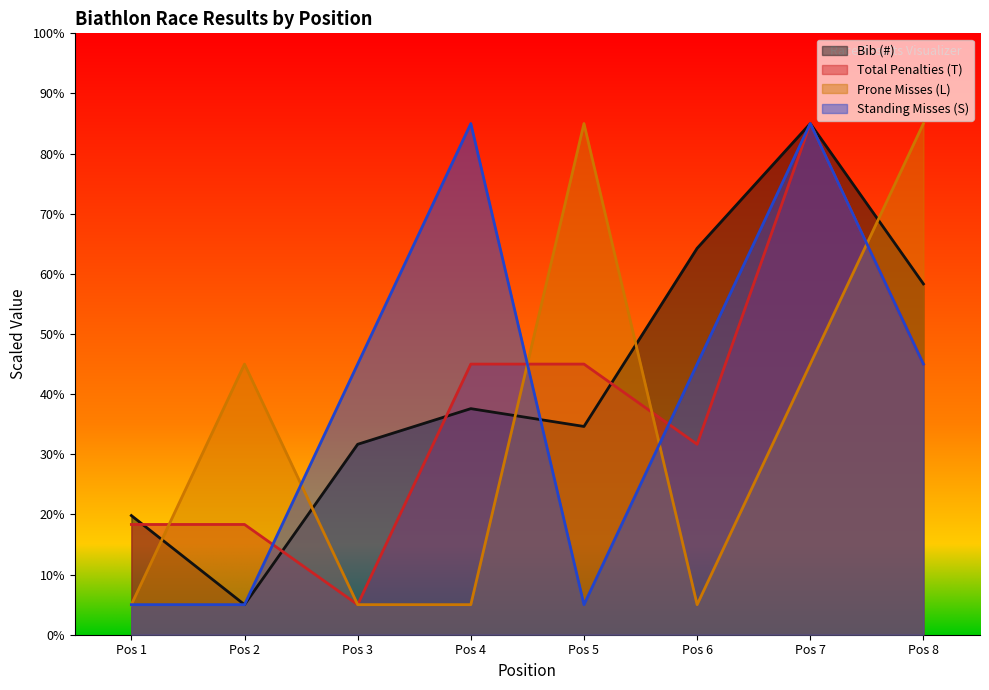

Reading left to right, transcribe all the data shown in this chart.

Bib (#): 19.8	5.0	31.7	37.6	34.6	64.3	85.0	58.3
Total Penalties (T): 18.3	18.3	5.0	45.0	45.0	31.7	85.0	45.0
Prone Misses (L): 5.0	45.0	5.0	5.0	85.0	5.0	45.0	85.0
Standing Misses (S): 5.0	5.0	45.0	85.0	5.0	45.0	85.0	45.0